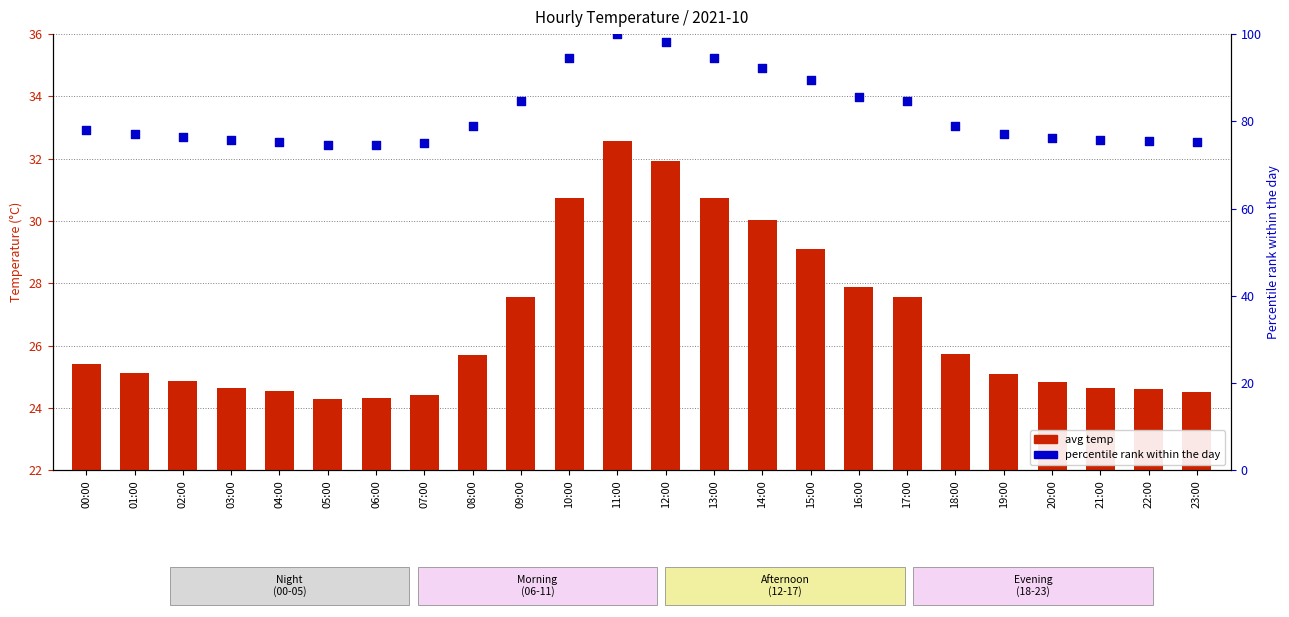

What are all the series names shown in the legend?

avg temp, percentile rank within the day